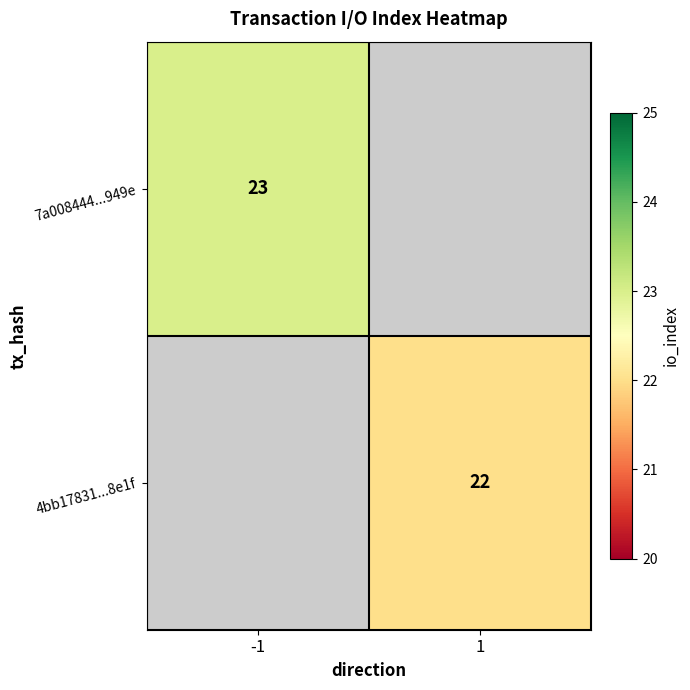

The 7a008444...949e series shows 23 at -1. True or false?

True